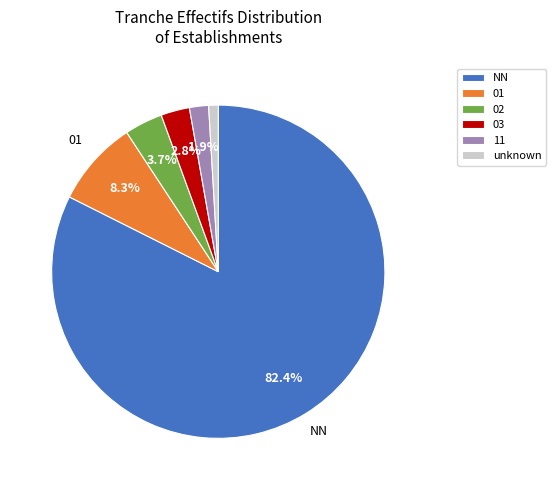

What is the total percentage of 03 and 01?

11.1%